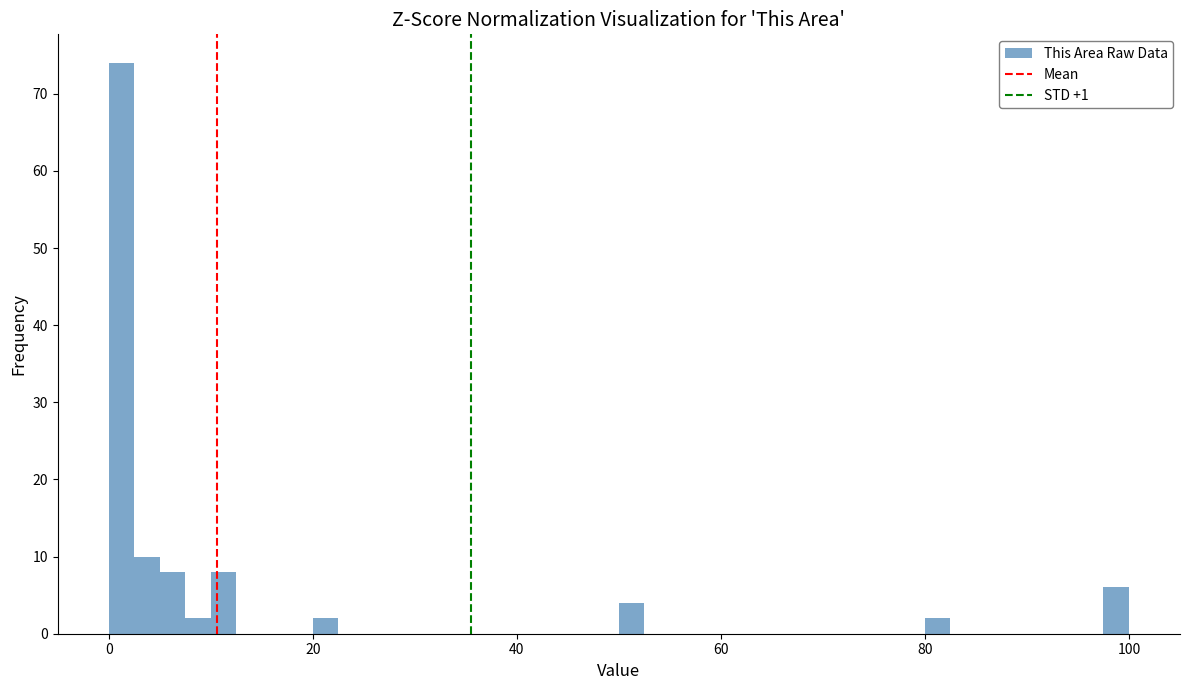

Read against the x-axis, roughly where is the centre of the tallest bar?

2